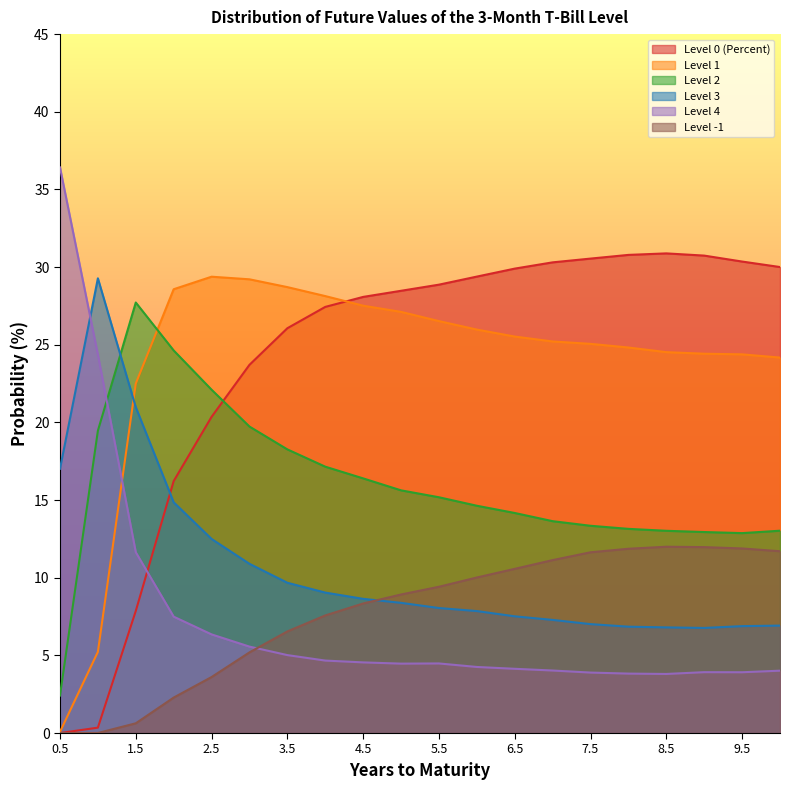

True or false: Level 2 and Level -1 intersect in this chart.

False